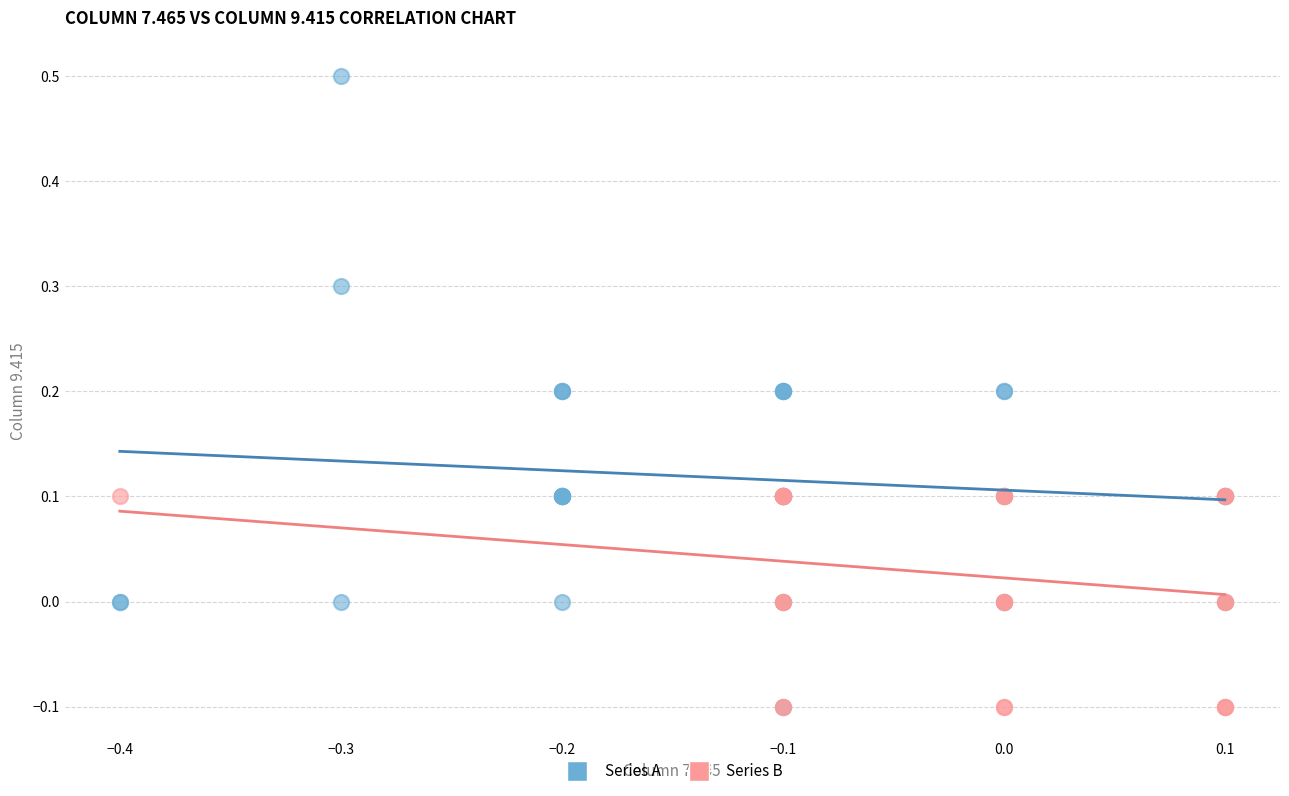

Which series has the largest Y range (max minus min)?

Series A